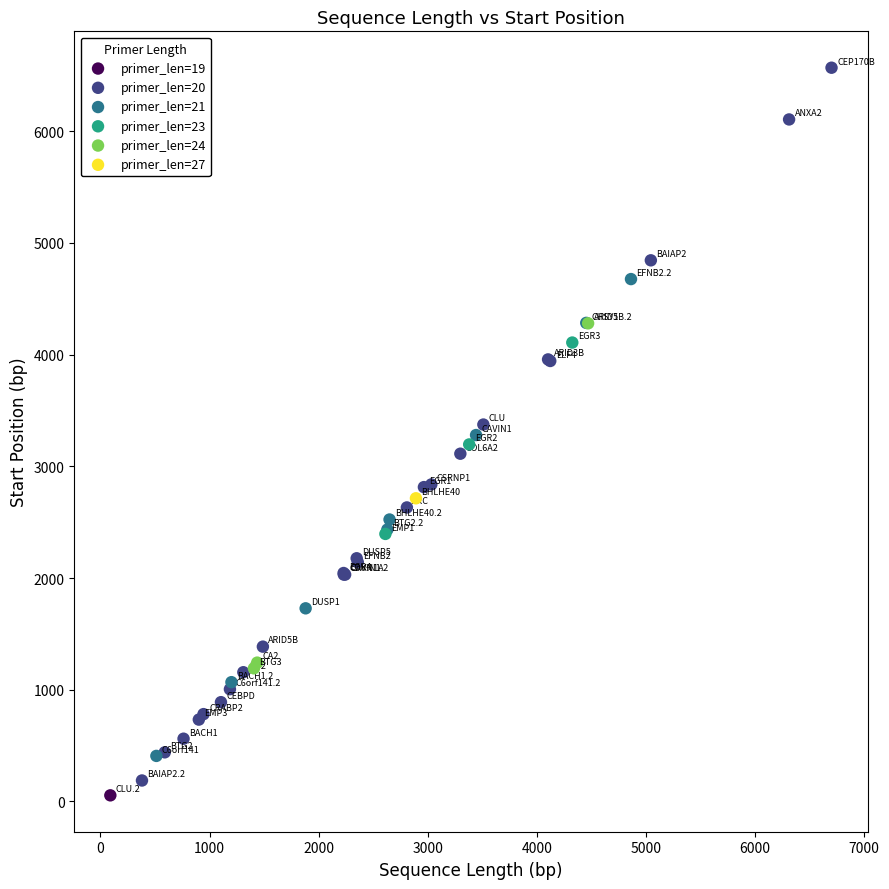

What are all the series names shown in the legend?

primer_len=19, primer_len=20, primer_len=21, primer_len=23, primer_len=24, primer_len=27